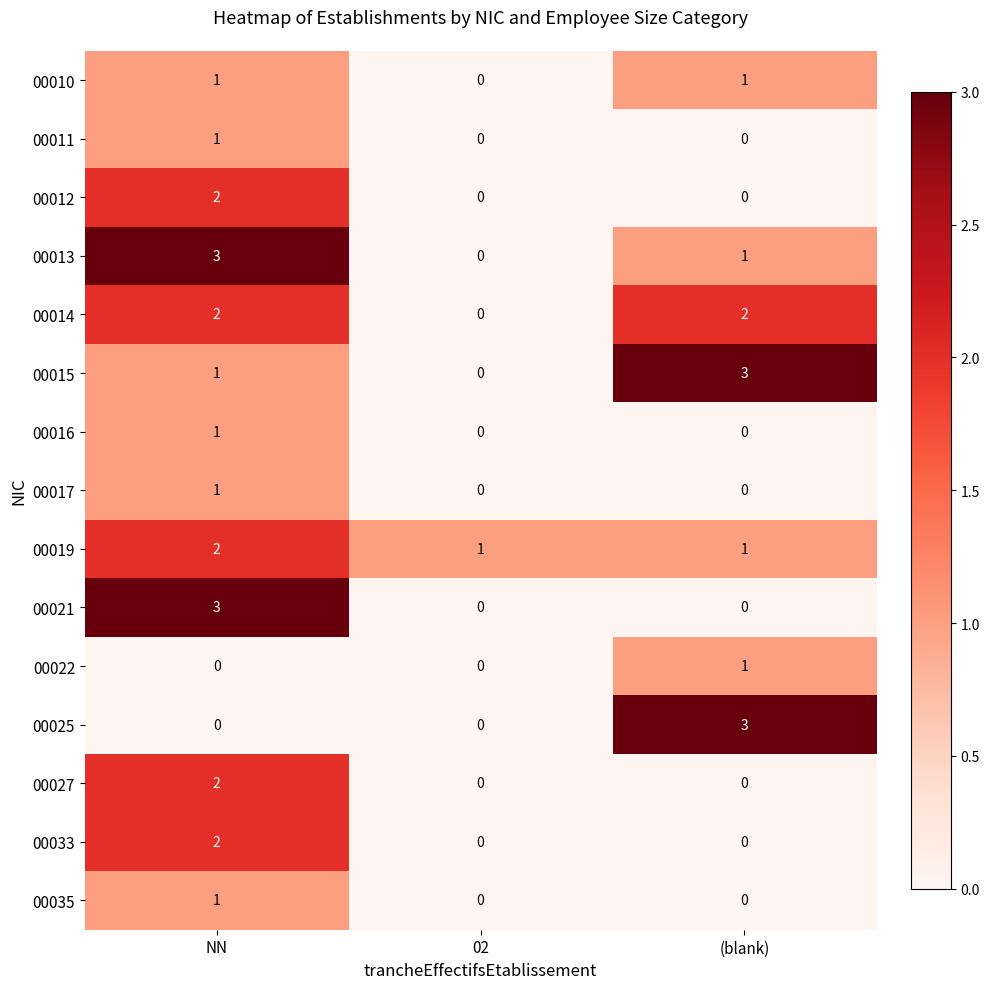

The 00021 series shows 0 at (blank). True or false?

True